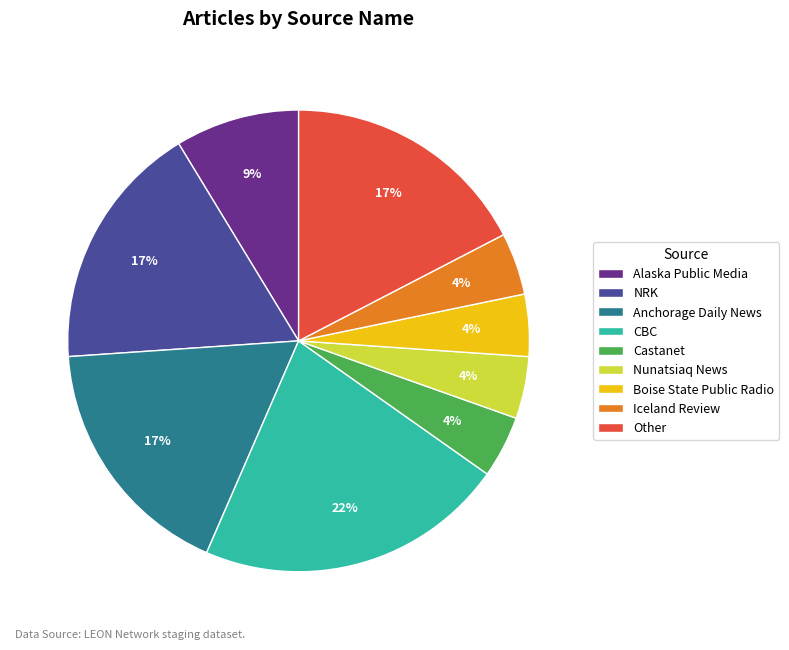

Is there a majority slice in this chart?

No